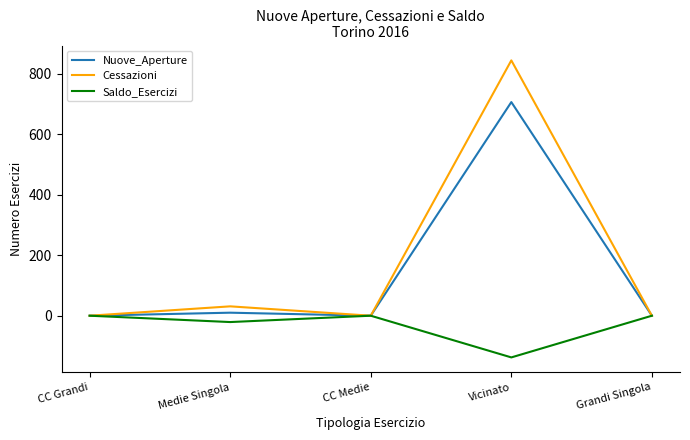

Where is the first local maximum for Saldo_Esercizi?

CC Medie